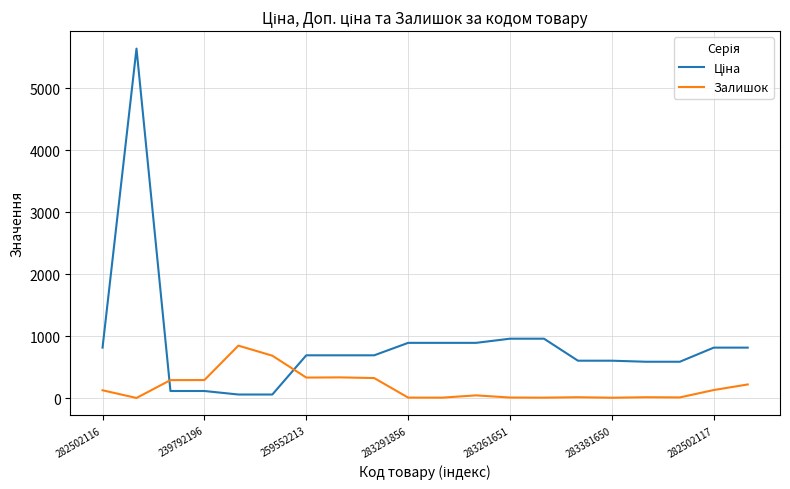

What is the smallest value displayed?

1.0